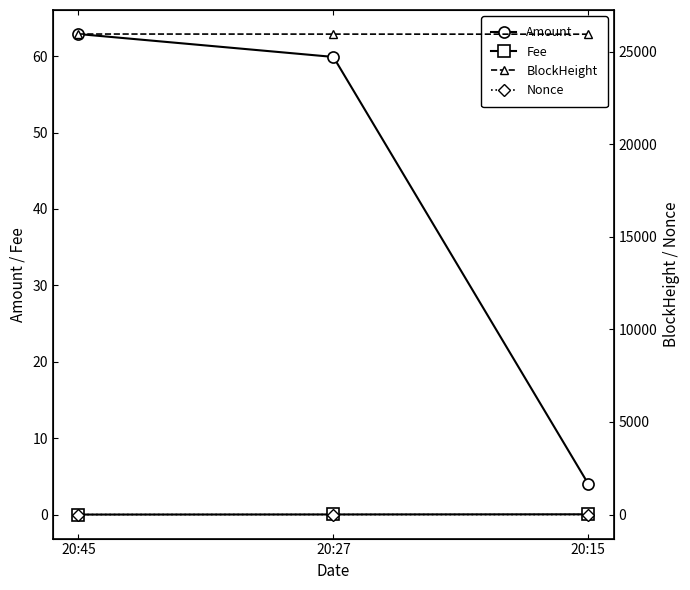

Reading right to left, transcribe all the data shown in this chart.

Amount: 20:15=4.0	20:27=59.9	20:45=62.9
Fee: 20:15=0.0	20:27=0.0	20:45=0.0
BlockHeight: 20:15=25948.0	20:27=25952.0	20:45=25957.0
Nonce: 20:15=1.0	20:27=2.0	20:45=0.0